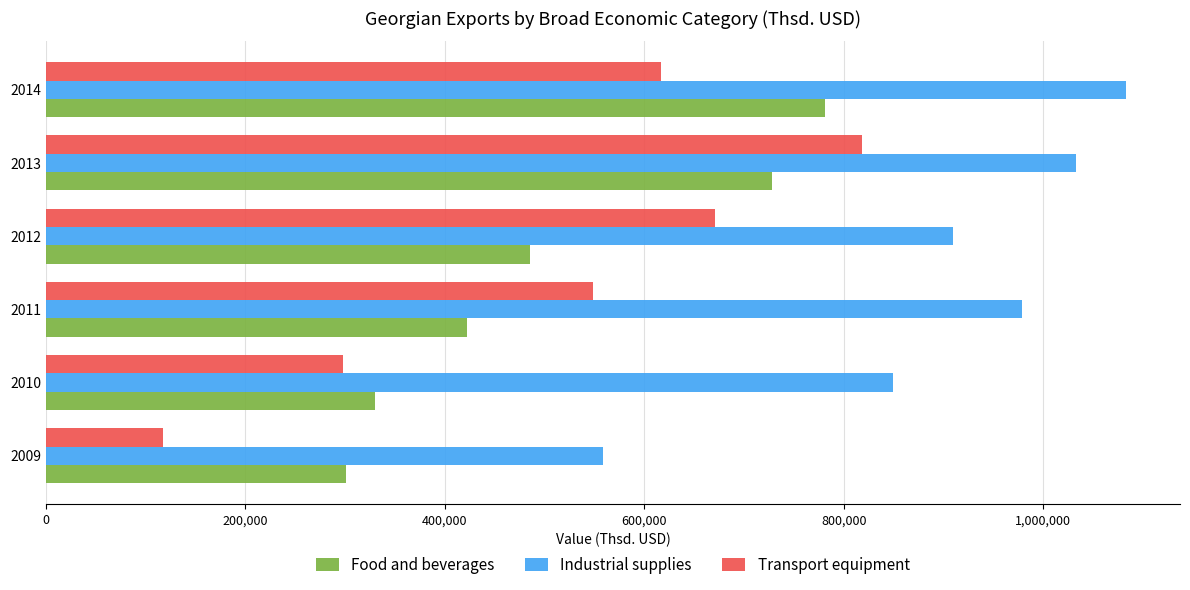

At 2009, list the series in order from largest to smallest.

Industrial supplies, Food and beverages, Transport equipment